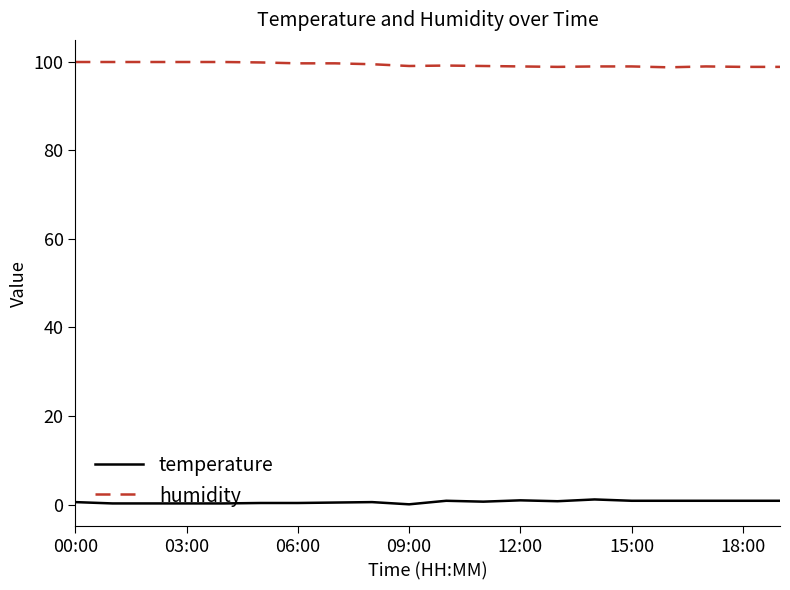

True or false: temperature and humidity cross at least once.

False